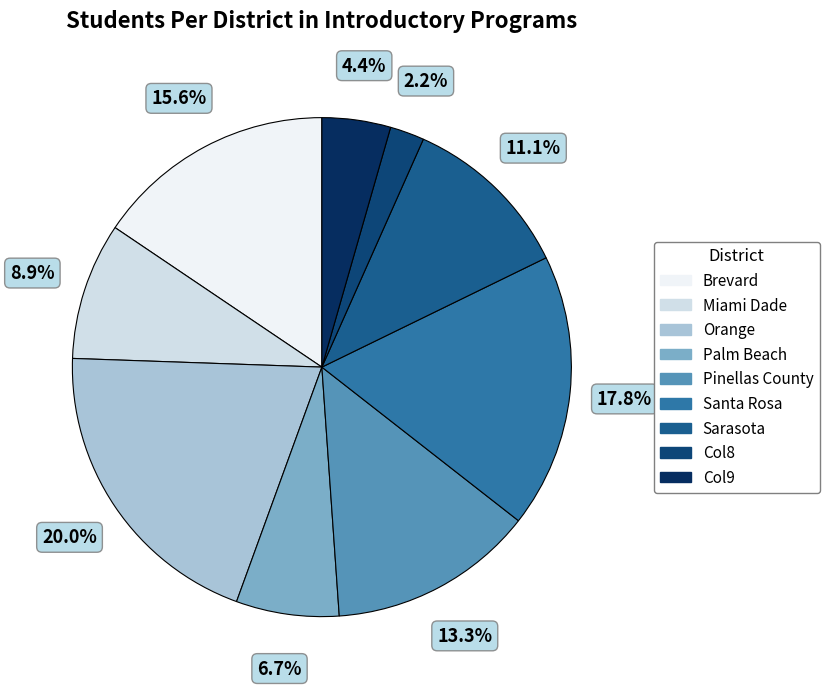

How many segments does this pie chart have?

9